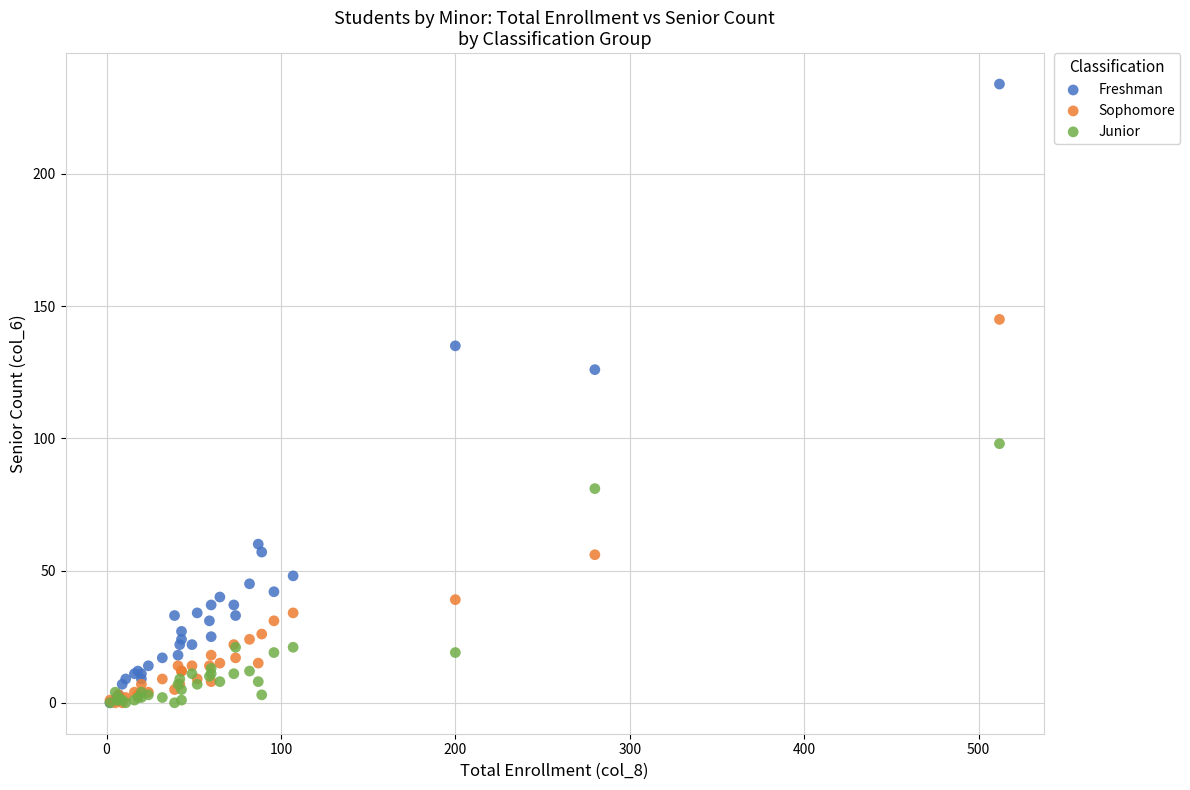

Which series has the largest Y range (max minus min)?

Freshman